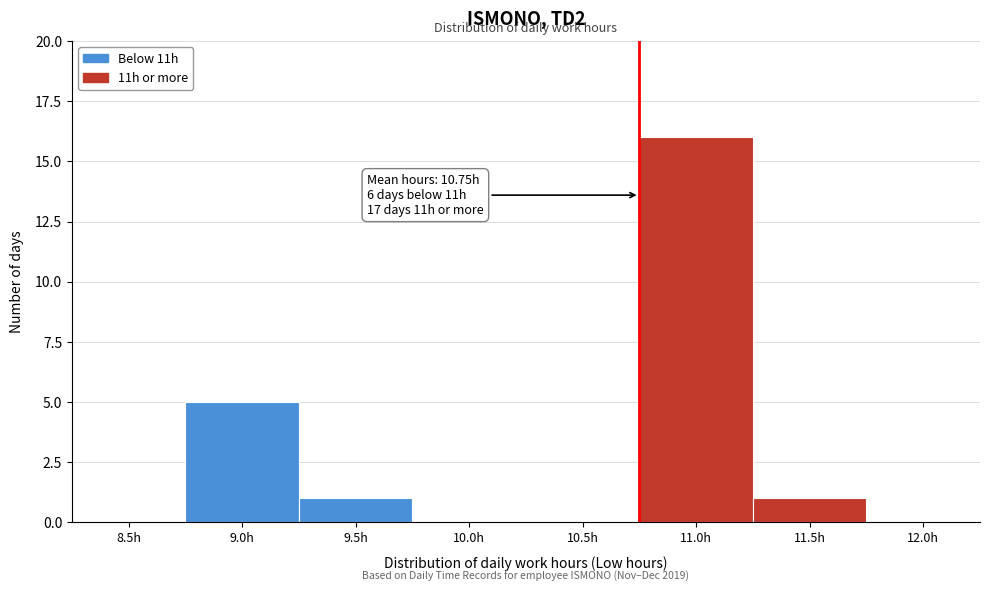

Reading left to right, extract all data points from this chart.

8.5h=0	9.0h=5	9.5h=1	10.0h=0	10.5h=0	11.0h=16	11.5h=1	12.0h=0